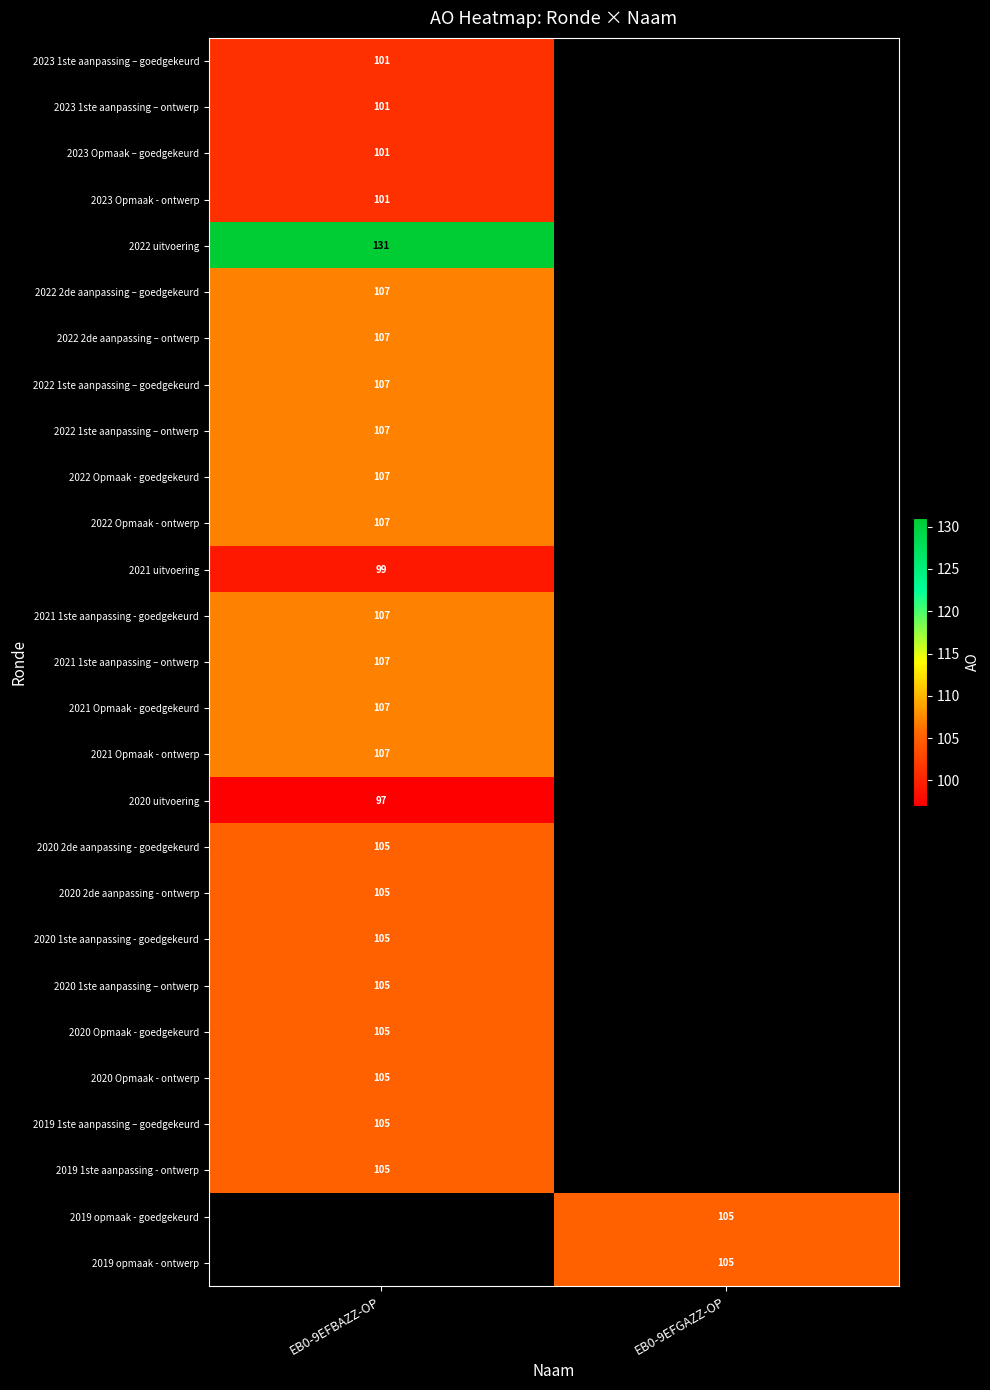

What is the maximum value shown in the chart?

131.0